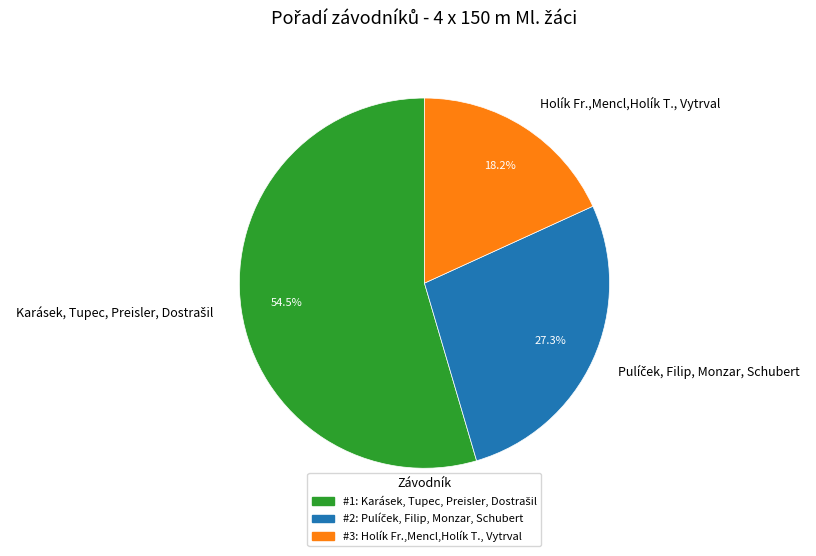

Does any single category account for the majority?

Yes